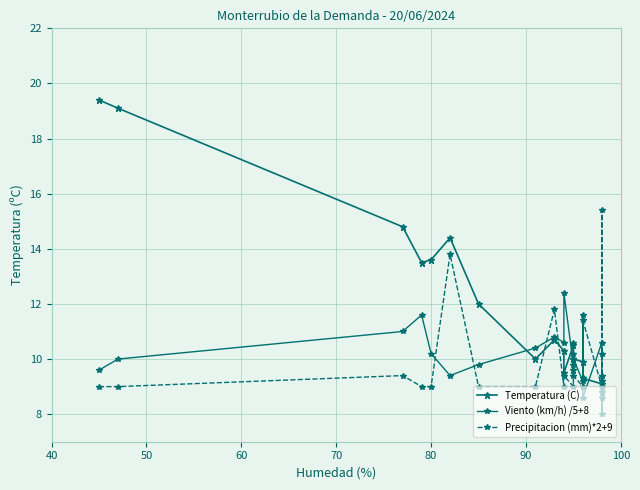

True or false: Viento (km/h) /5+8 has a value of 12.9 at 100.

False